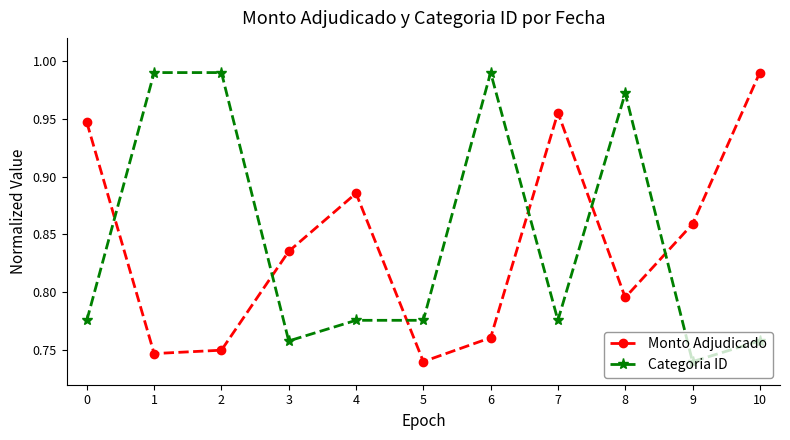

At which category is the sum across all series the highest?

8